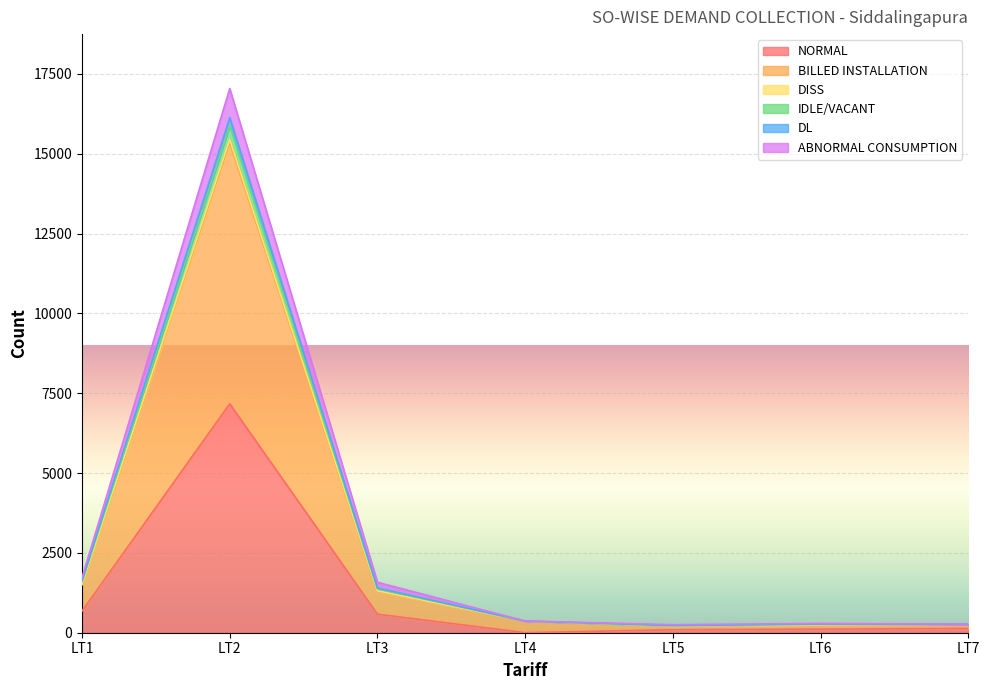

How many series are shown in this chart?

6